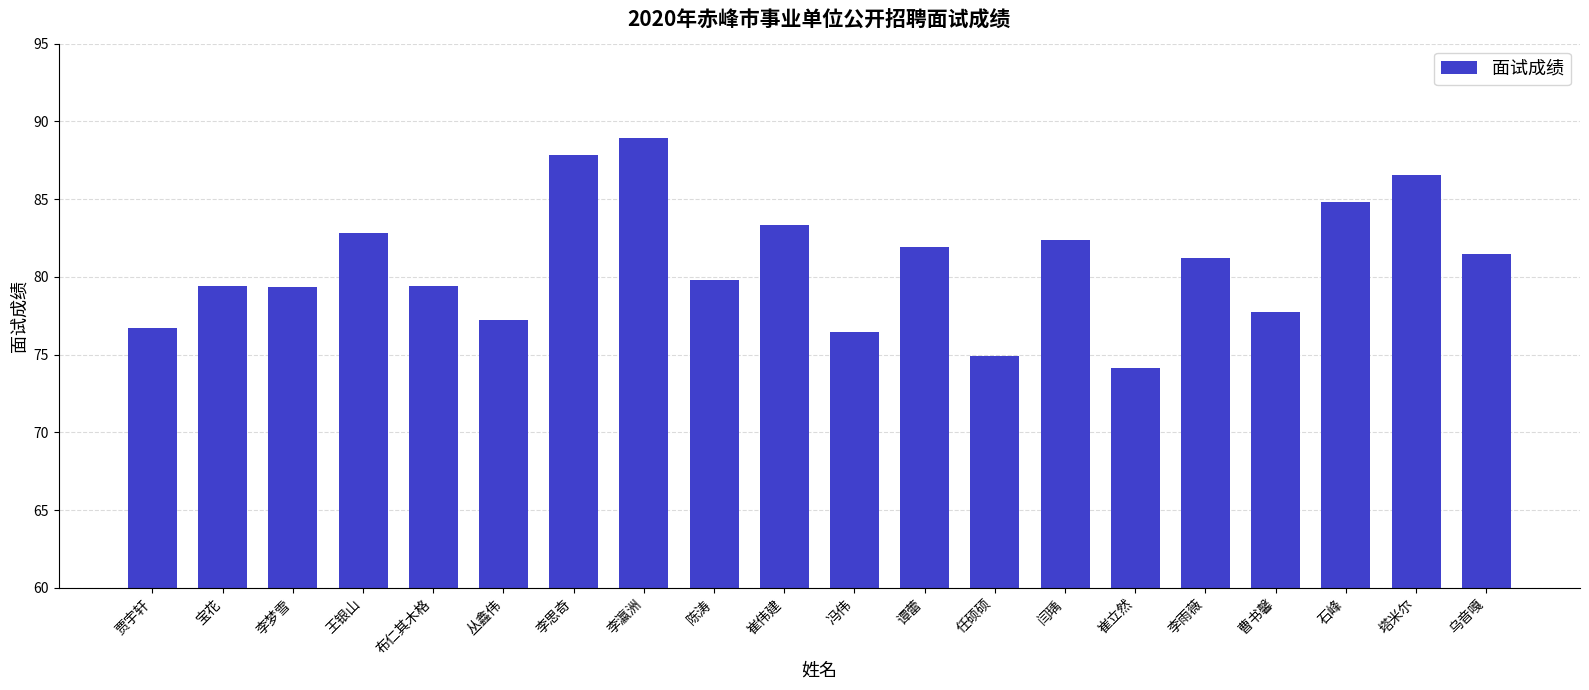

The value at 崔立然 is 128.2. True or false?

False